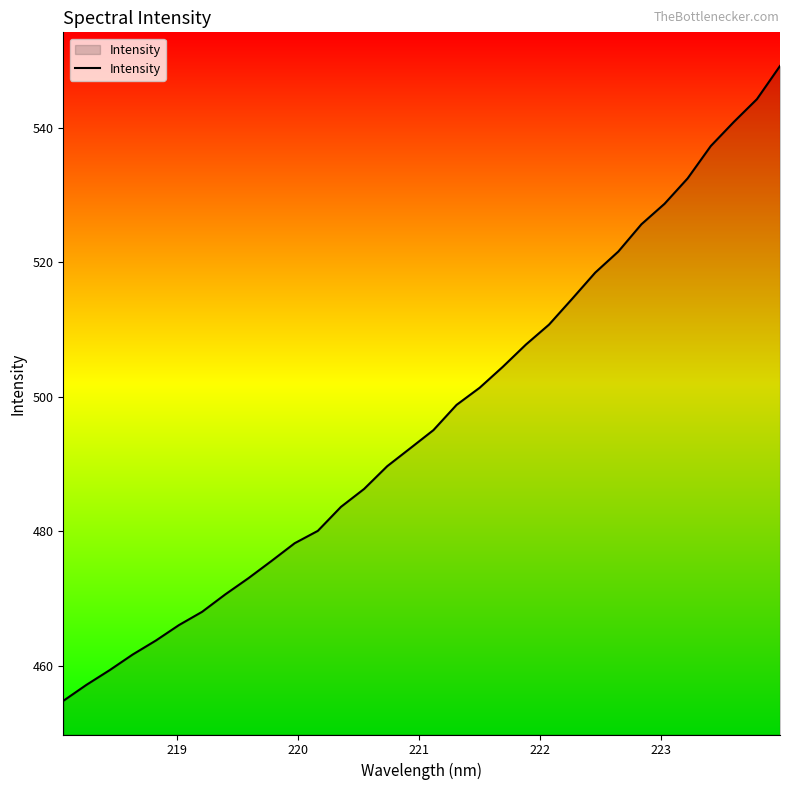

What is the sum of all values?

15891.8